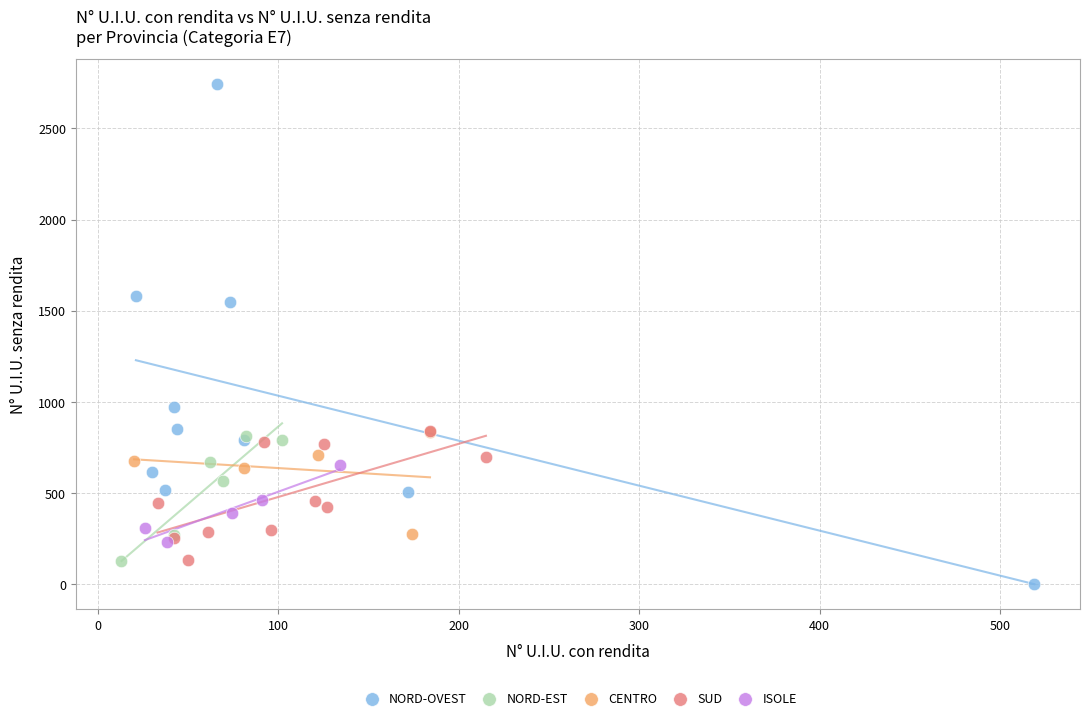

Which series contains the lowest Y value?

NORD-OVEST